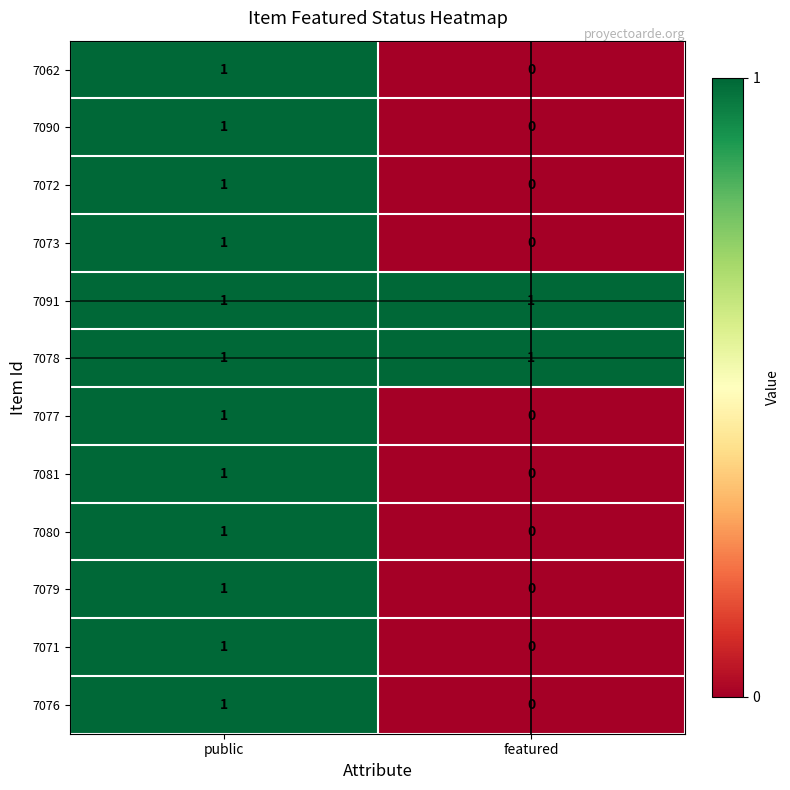

How many categories are shown in the chart?

2